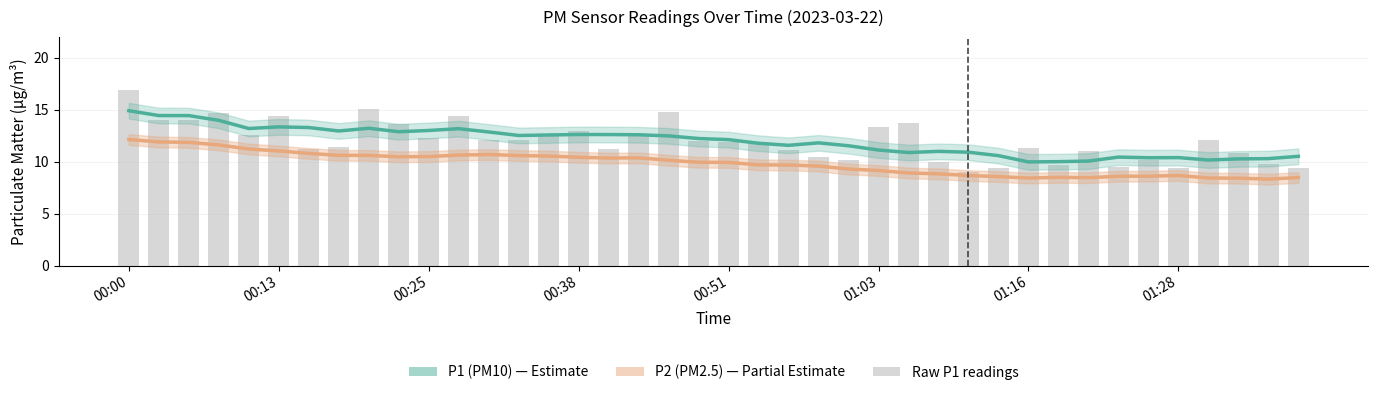

Rank the series by their average value, from lowest to highest.

P2 (PM2.5), P1 (PM10)